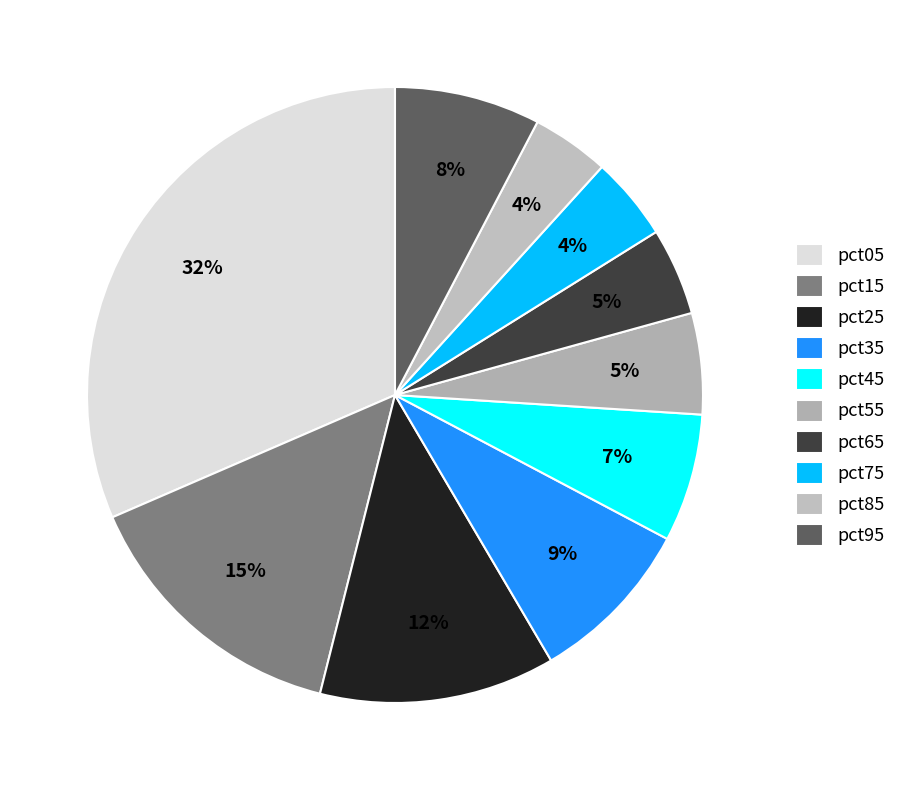

Count the number of slices in the pie.

10